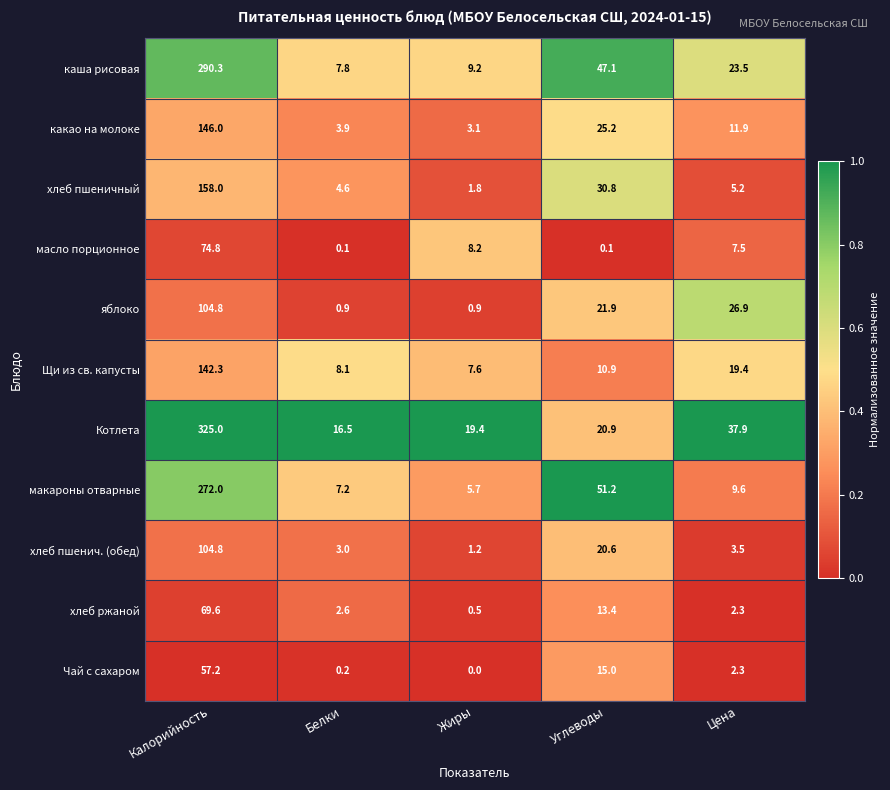

At which label does хлеб пшенич. (обед) first exceed 3?

Калорийность